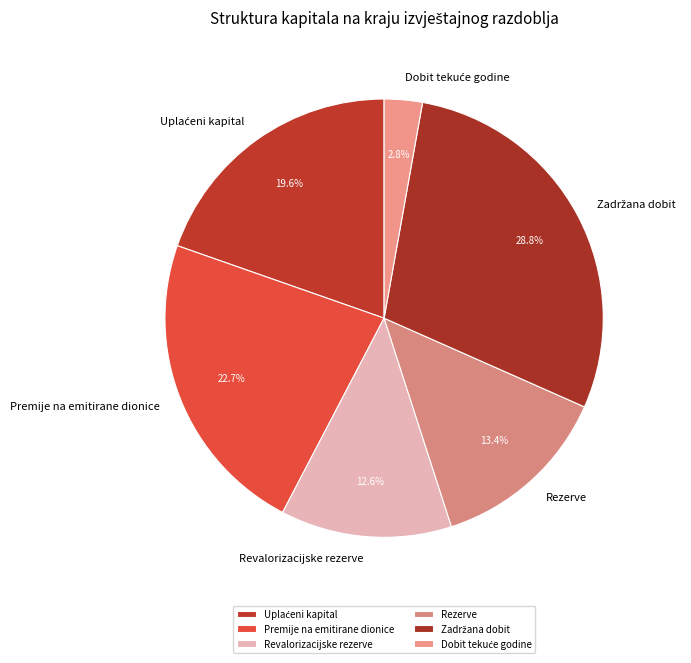

Does Rezerve account for over 50% of the chart?

No